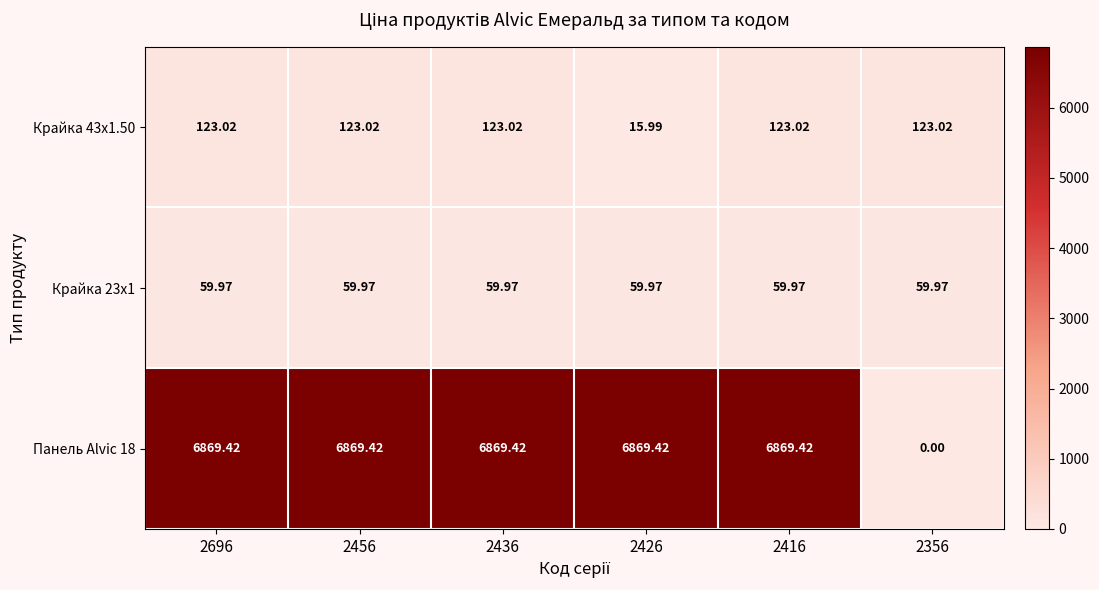

Count the number of categories in the chart.

6